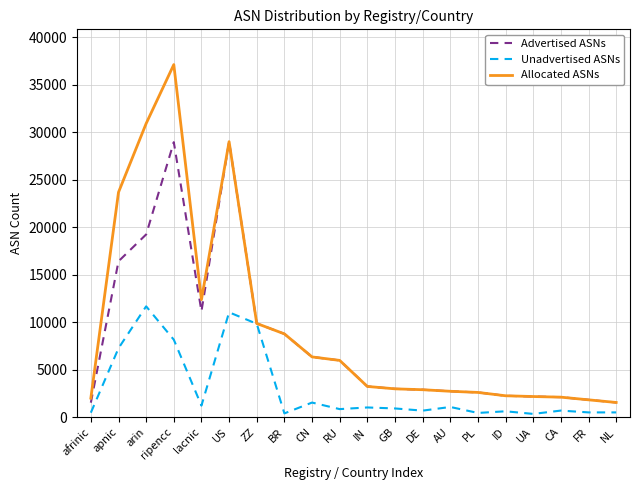

Does the chart display data point markers on the line(s)?

No